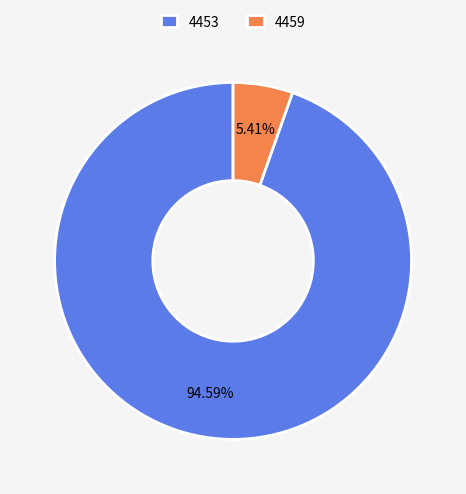

Which has a higher value, 4459 or 4453?

4453